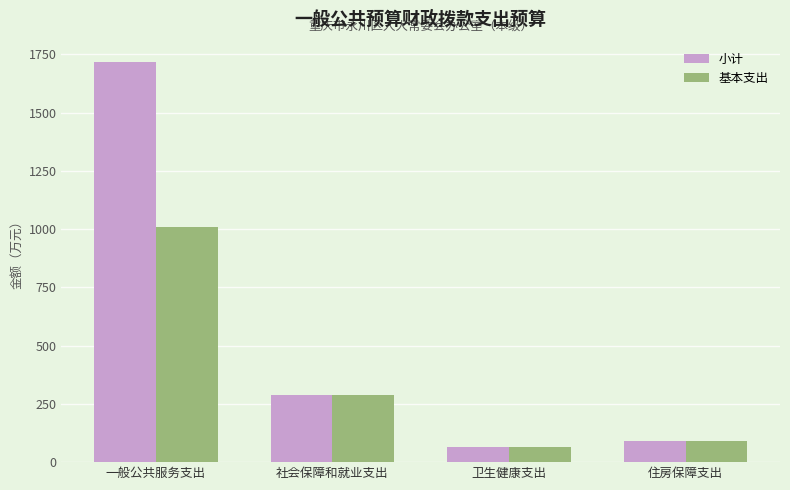

Which series changed the most between 一般公共服务支出 and 卫生健康支出?

小计